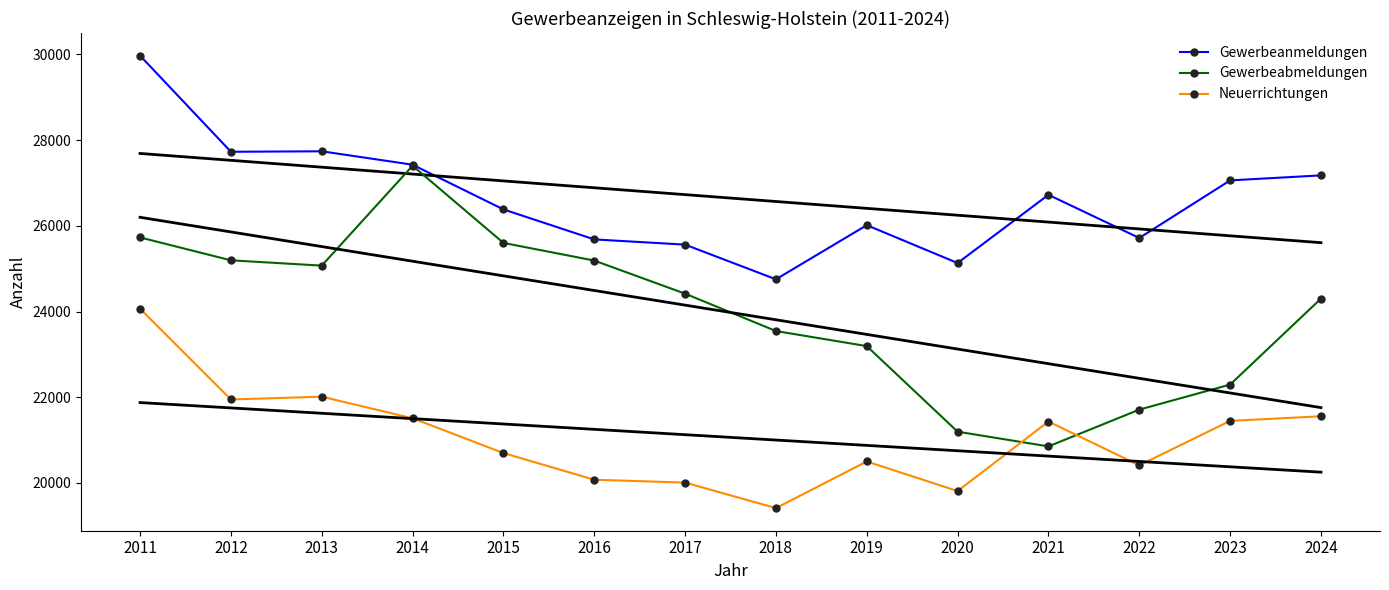

What is the greatest value displayed?

29971.0